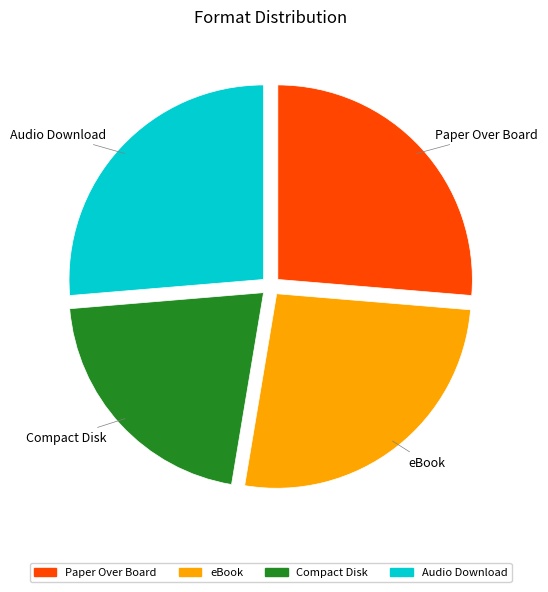

How many segments does this pie chart have?

4